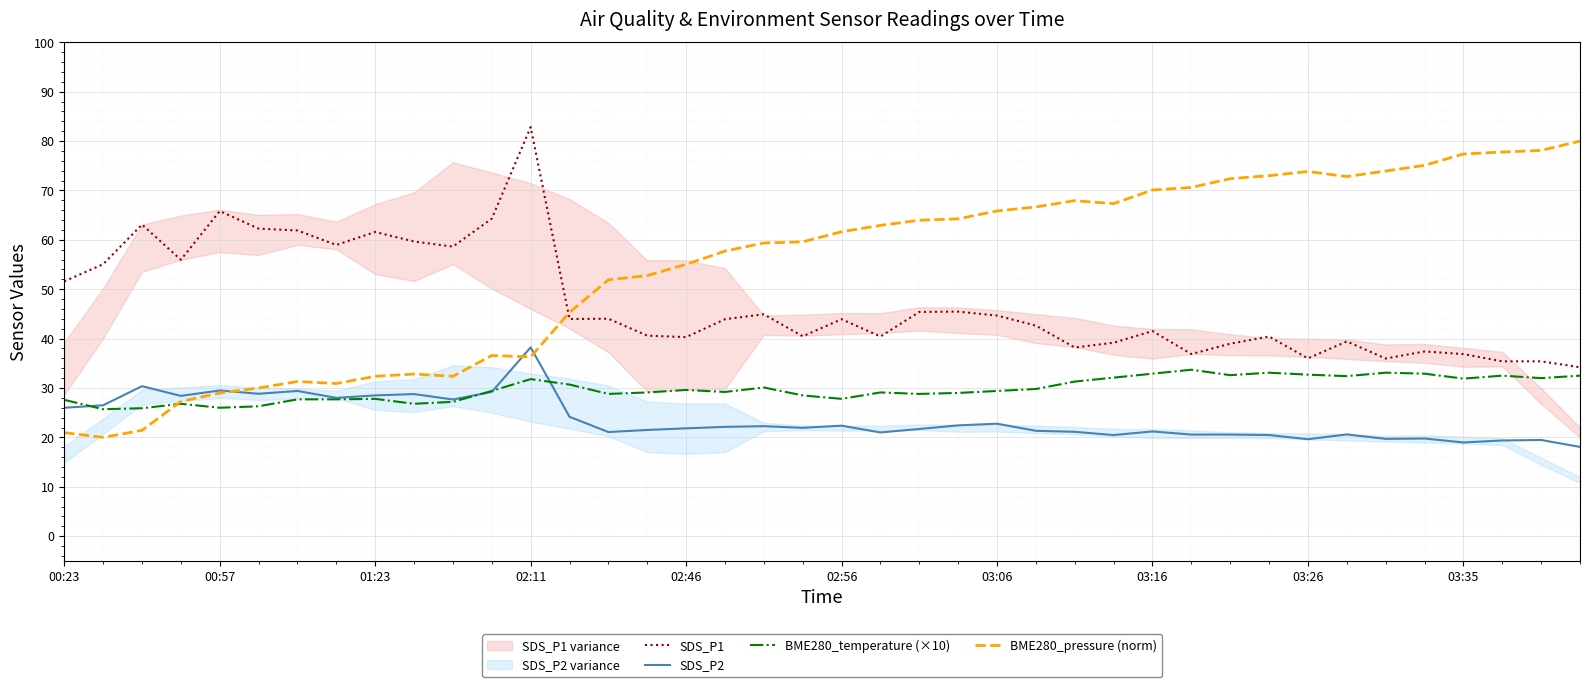

How many data points in BME280_pressure (norm) are above 61?

20